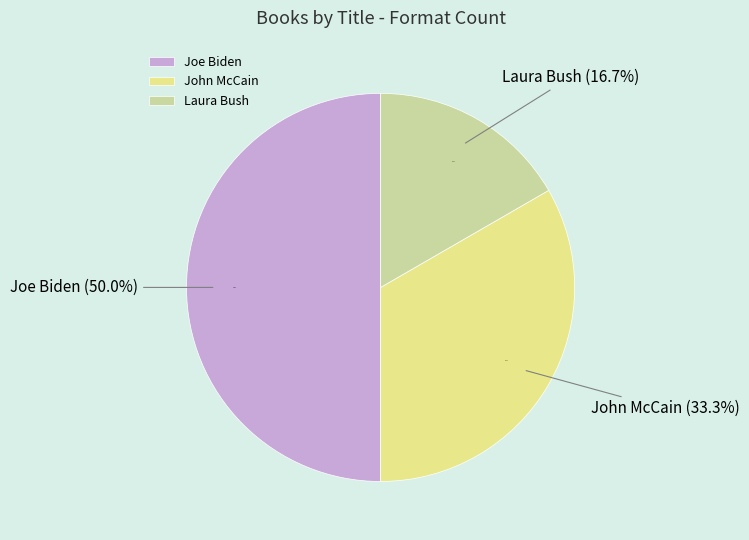

True or false: Laura Bush accounts for 17% of the total.

True